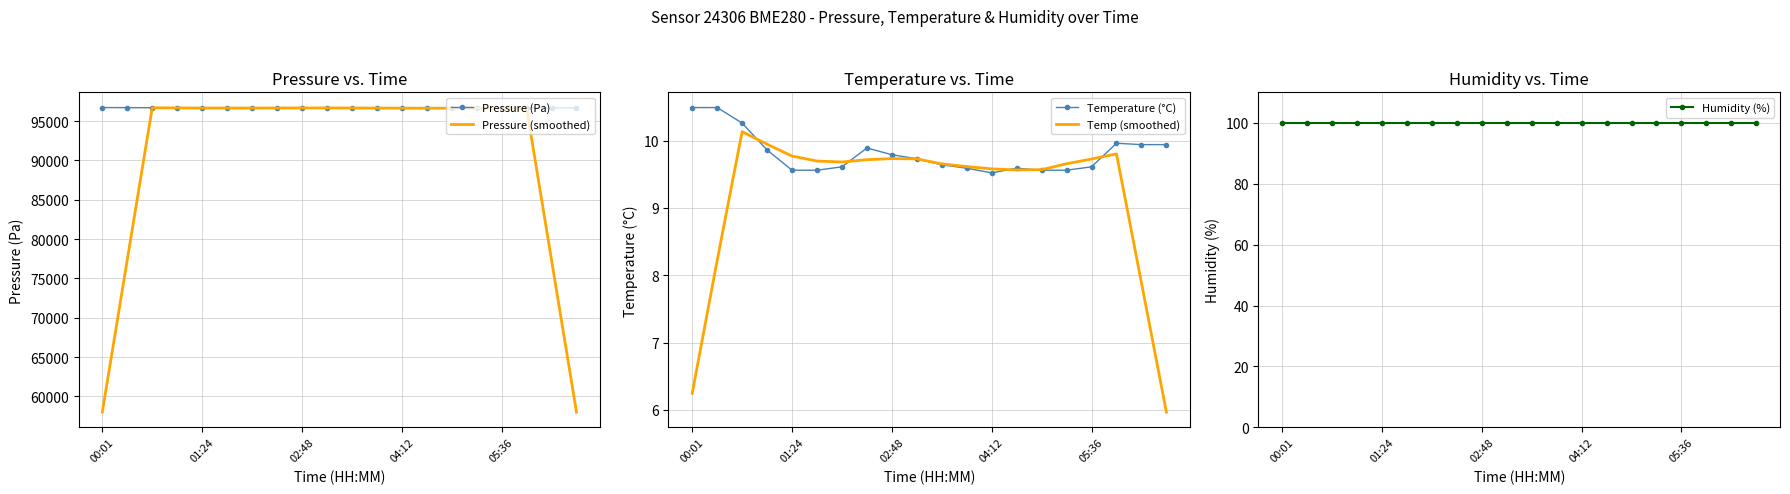

True or false: Temperature (°C) has more than 0 points higher than both neighbors.

True